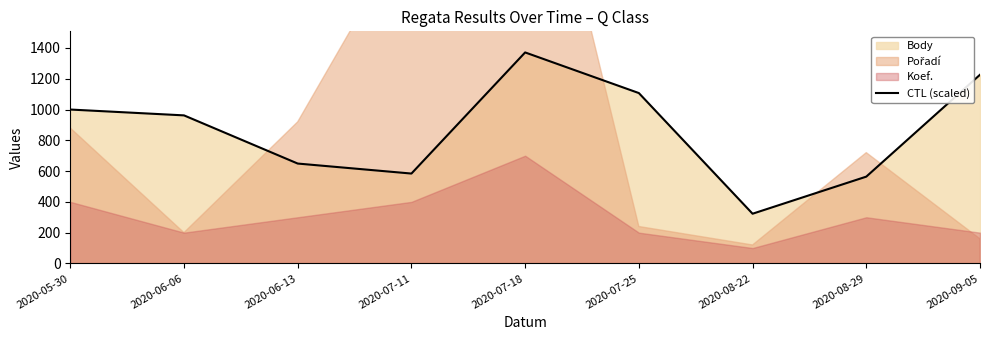

How many points are higher than both their immediate neighbors (excluding endpoints)?

1